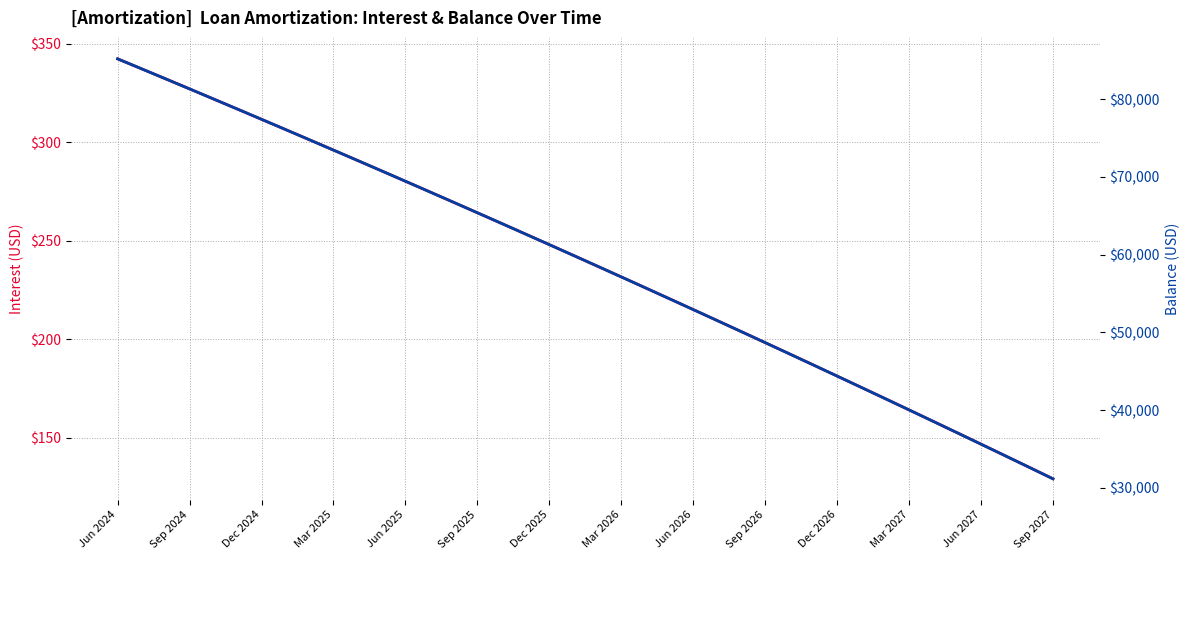

Rank the categories by Interest value from lowest to highest.

39, 38, 37, 36, 35, 34, 33, 32, 31, 30, 29, 28, 27, 26, 25, 24, 23, 22, 21, 20, 19, 18, 17, 16, 15, 14, Sep 2027, Jun 2027, Mar 2027, Dec 2026, Sep 2026, Jun 2026, Mar 2026, Dec 2025, Sep 2025, Jun 2025, Mar 2025, Dec 2024, Sep 2024, Jun 2024